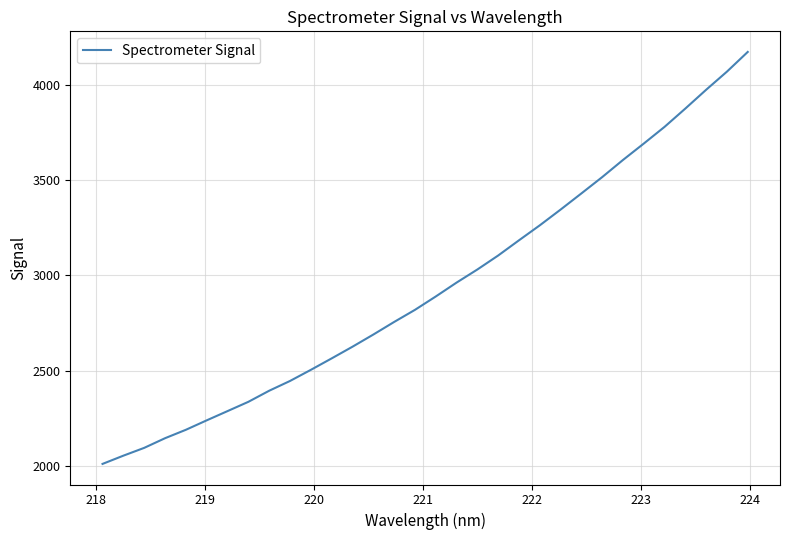

What is the difference between the maximum and minimum values?

2162.5